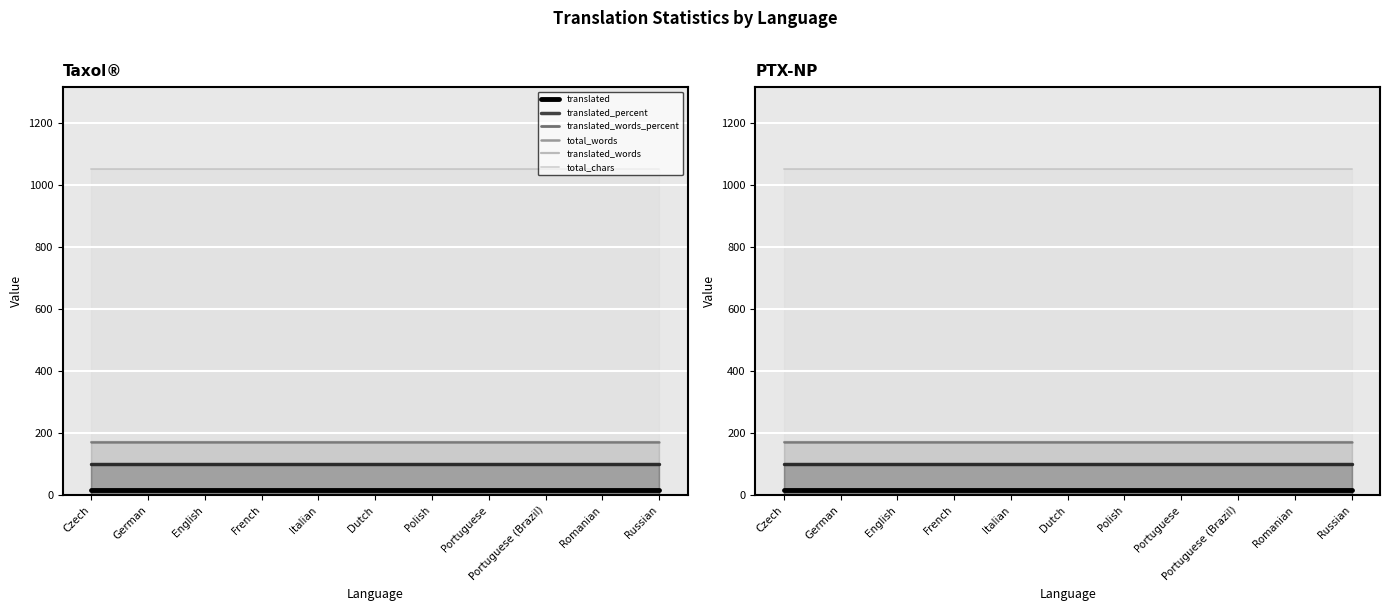

True or false: translated and total_words intersect in this chart.

False